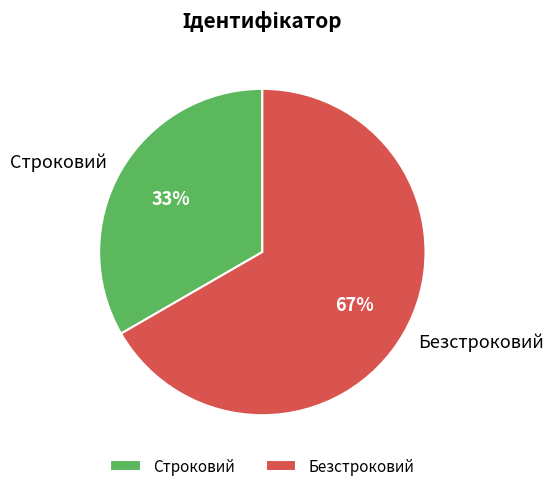

To the nearest percent, what percentage of the pie is Строковий?

33%